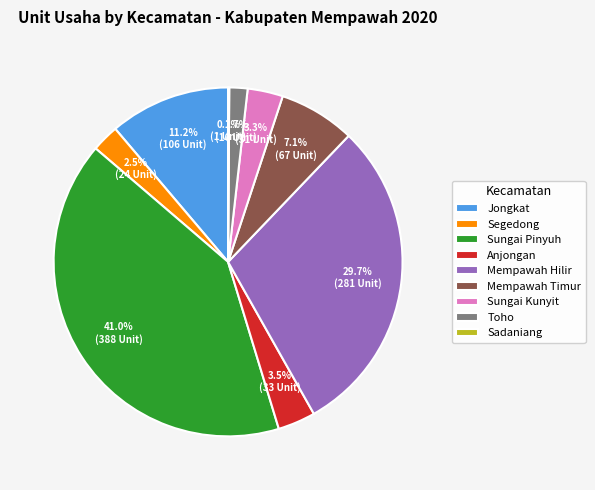

What is the ratio of the value at Sungai Pinyuh to the value at Mempawah Timur?

5.8